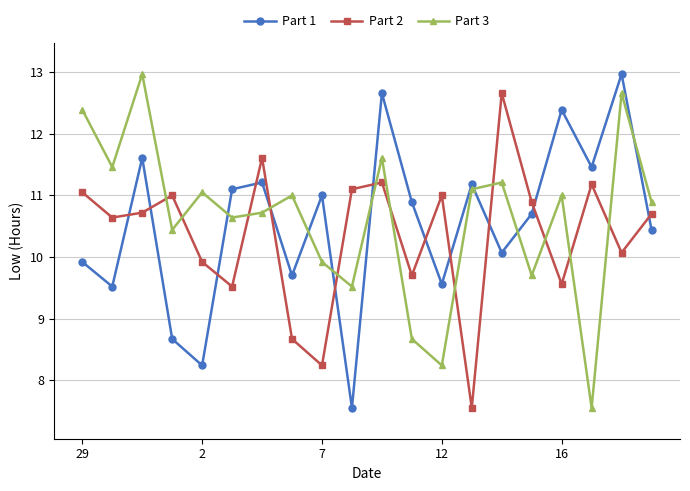

What are all the series names shown in the legend?

Part 1, Part 2, Part 3